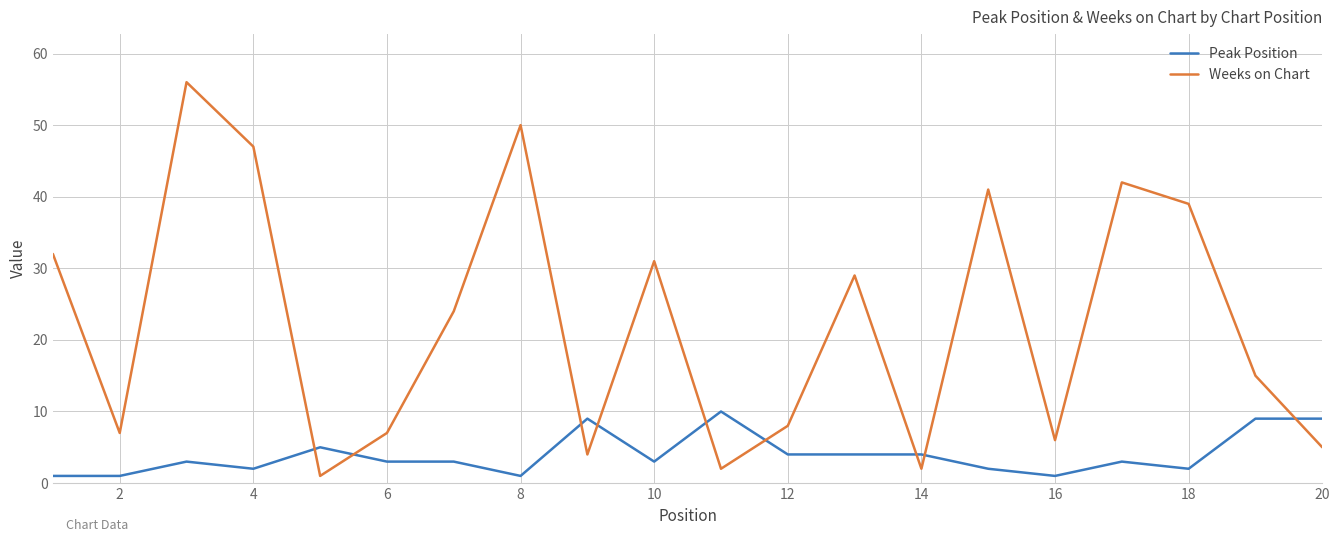

How many lines are shown in the chart?

2